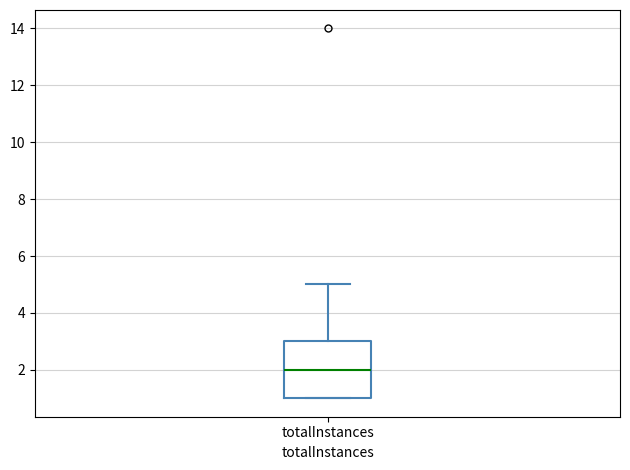

Where does the median line of the box for totalInstances sit on the y-axis? The values are not printed on the chart, so give them approximately, as read against the axis.

2